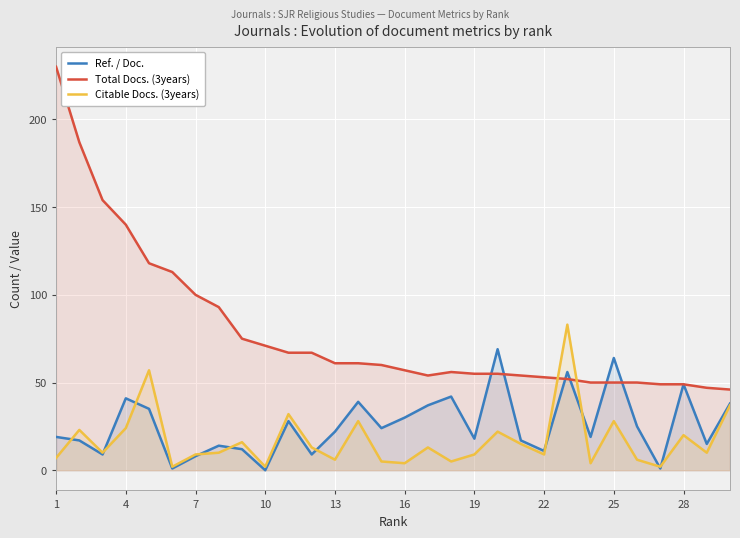

Rank the series at 13 from highest to lowest value.

Total Docs. (3years), Ref. / Doc., Citable Docs. (3years)